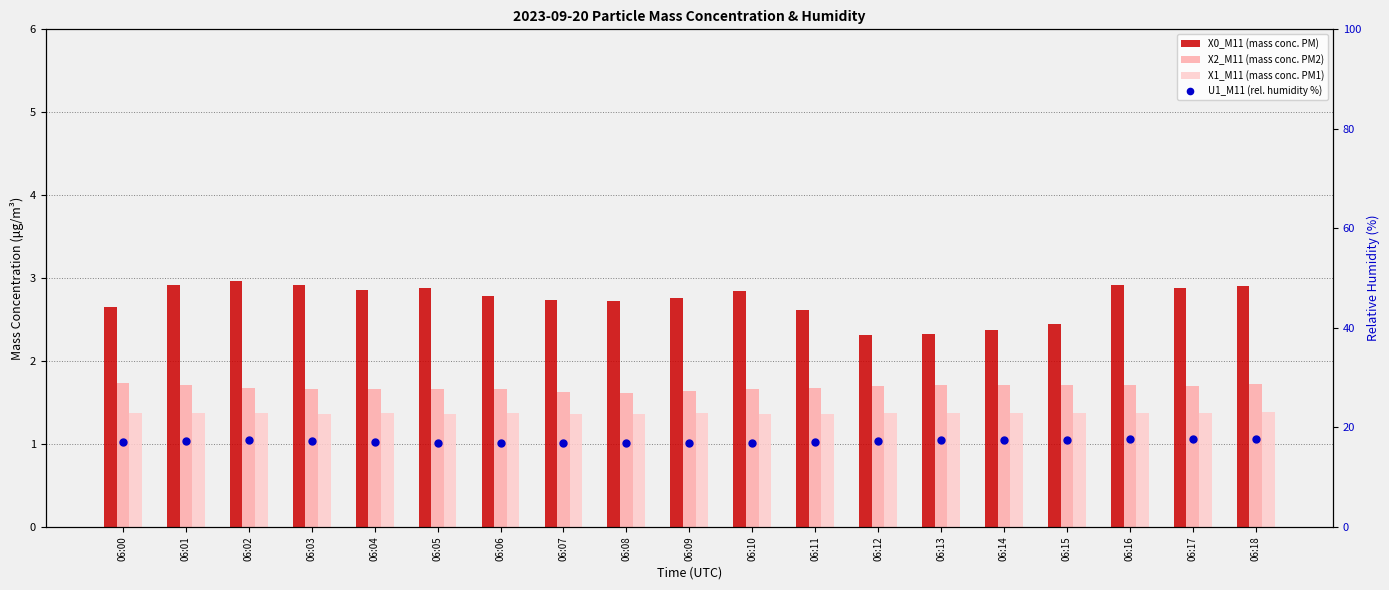

How many X2_M11 (mass conc. PM2) values are between 1 and 2?

19